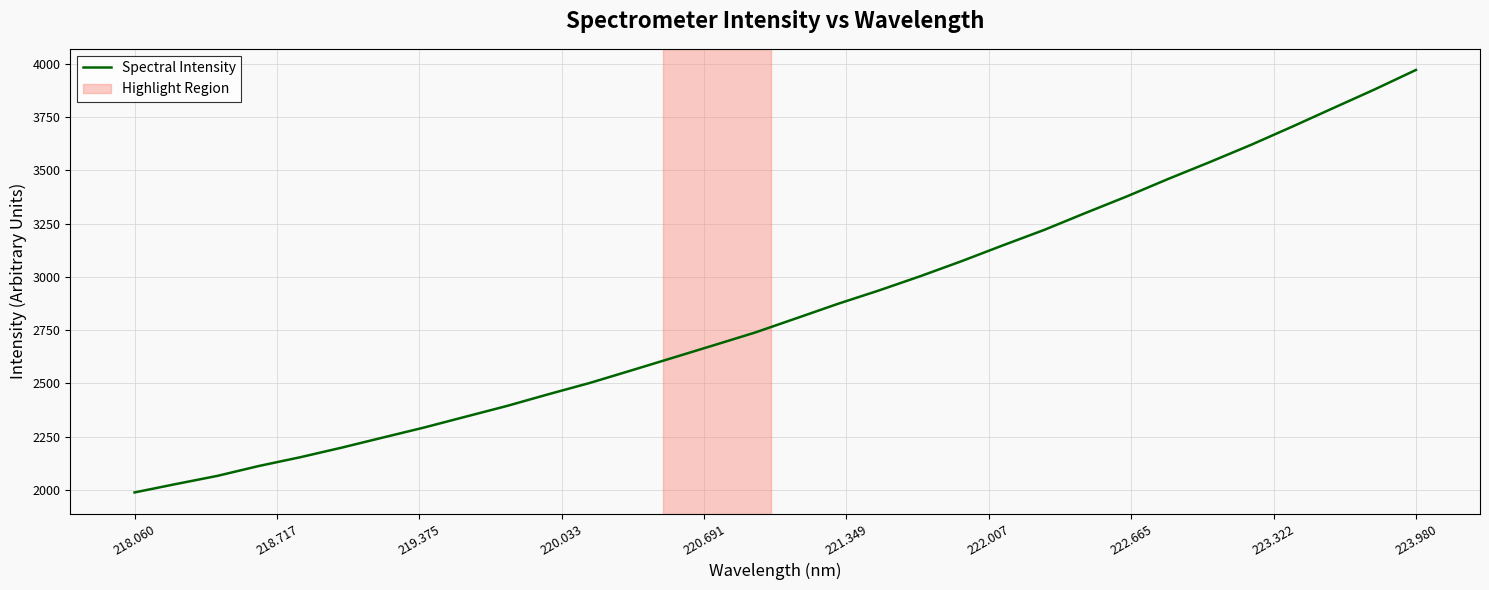

What is the maximum value shown in the chart?

3971.9